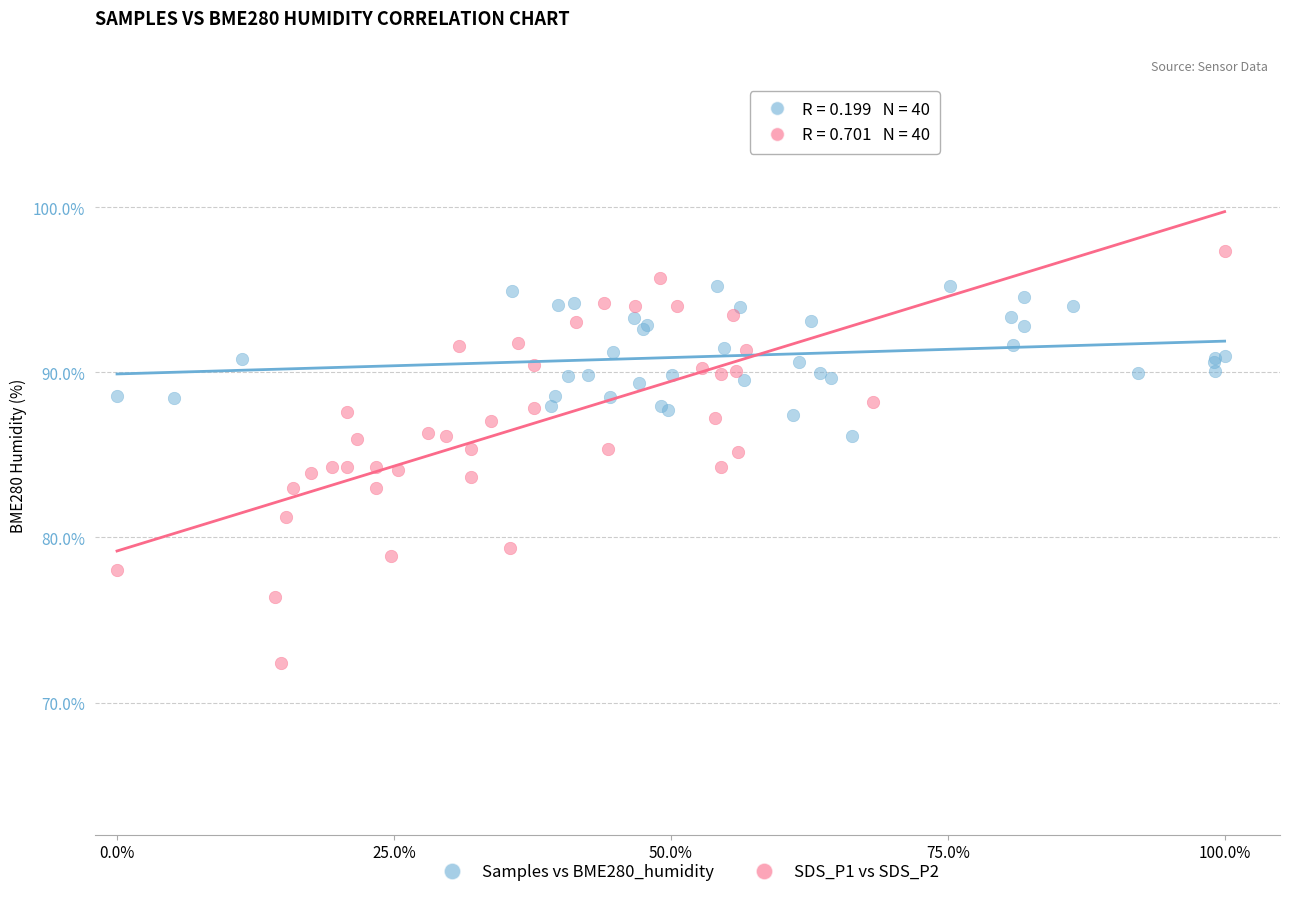

Which series has the widest spread of Y values?

SDS_P1 vs SDS_P2